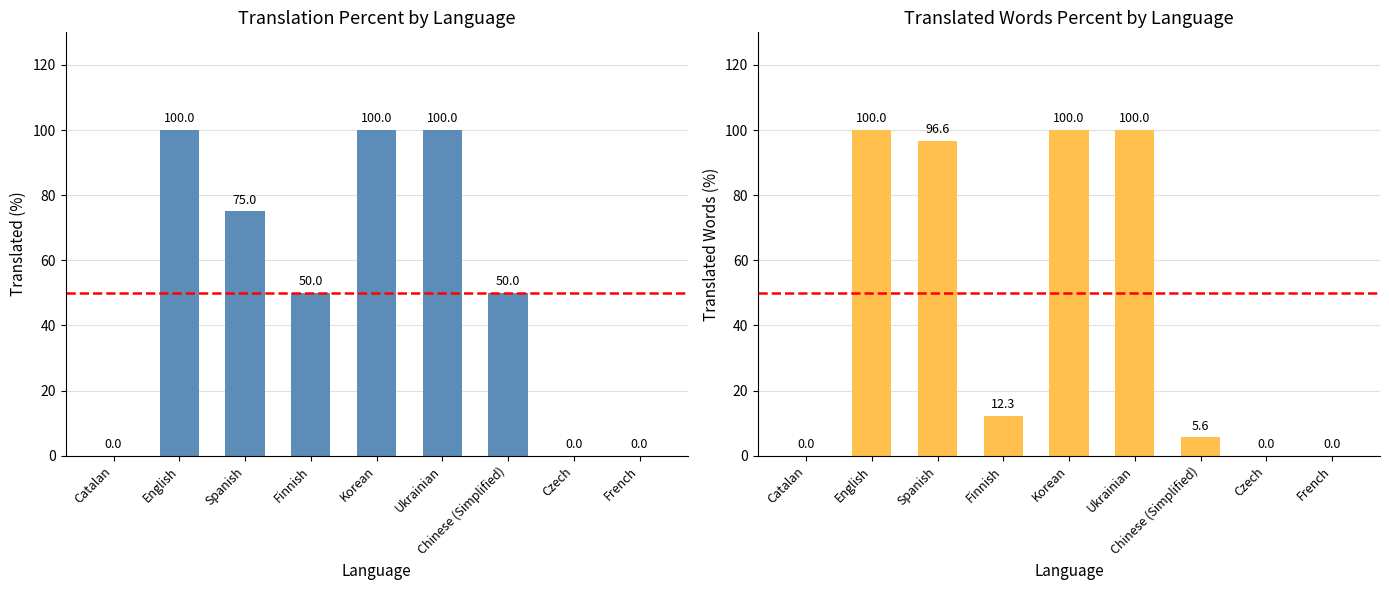

Is it true that translated_percent equals -36.3 at Czech?

False